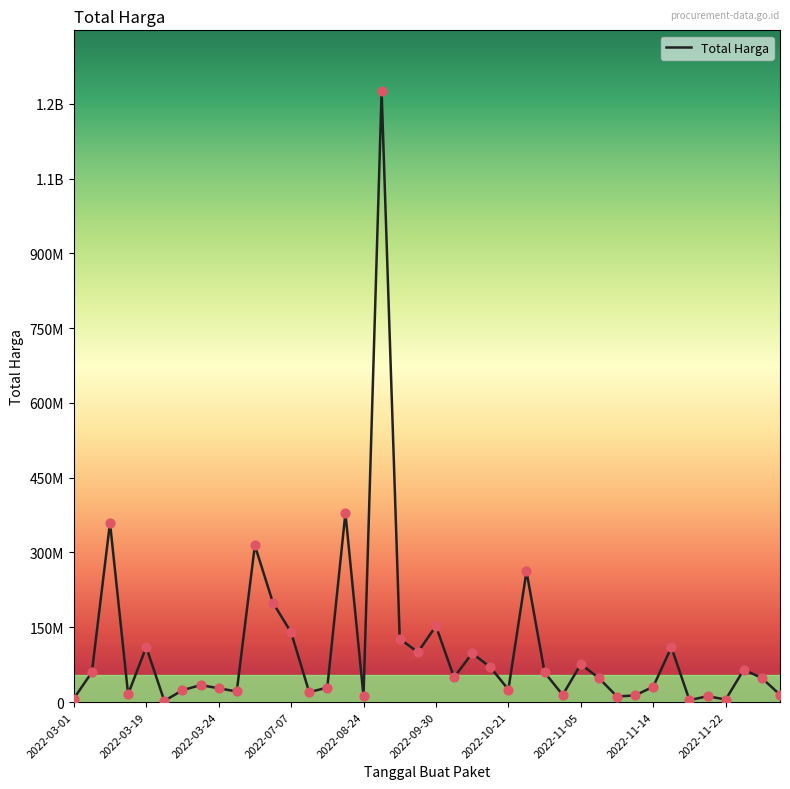

Does the chart have visible grid lines?

No